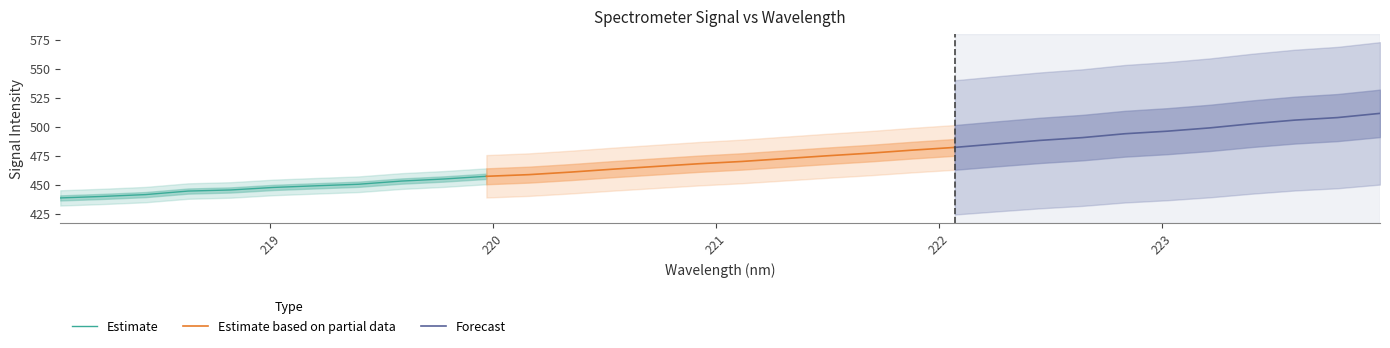

Is the value of y at 5 greater than the value of x at 28?

Yes